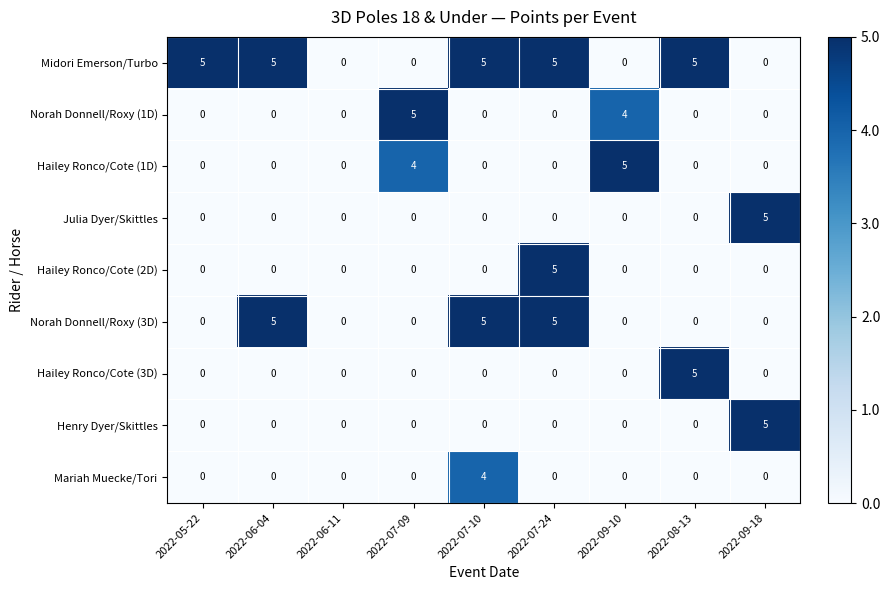

Which category has the highest value in the Hailey Ronco/Cote (1D) series?

2022-09-10